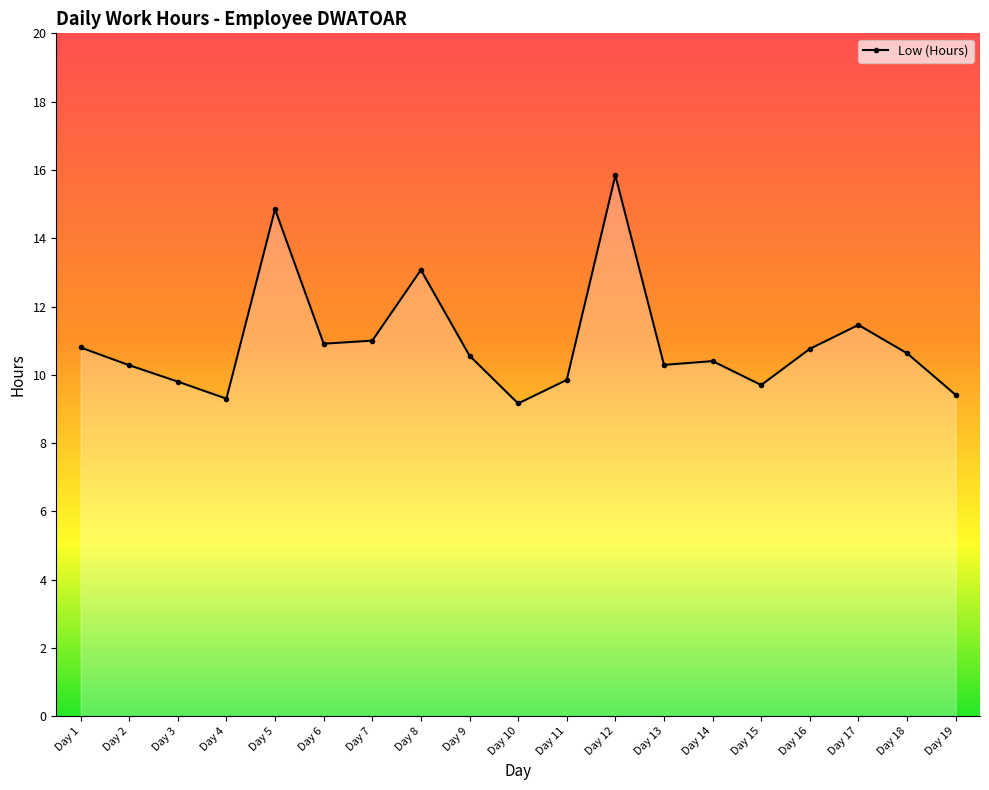

How many data points are less than 10?

6